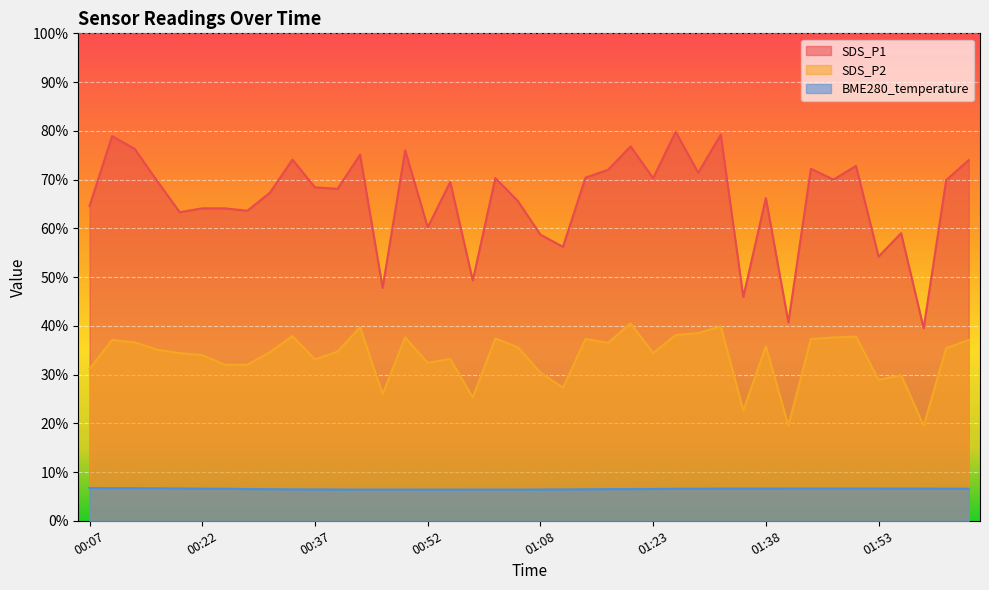

List the labels in order of SDS_P1 value, largest first.

01:26, 01:32, 00:10, 01:20, 00:13, 00:49, 00:43, 00:34, 02:05, 01:50, 01:44, 01:17, 01:29, 01:14, 01:01, 01:23, 01:47, 02:02, 00:16, 00:55, 00:37, 00:40, 00:31, 01:38, 01:04, 00:07, 00:22, 00:25, 00:28, 00:19, 00:52, 01:56, 01:08, 01:11, 01:53, 00:58, 00:46, 01:35, 01:41, 01:59